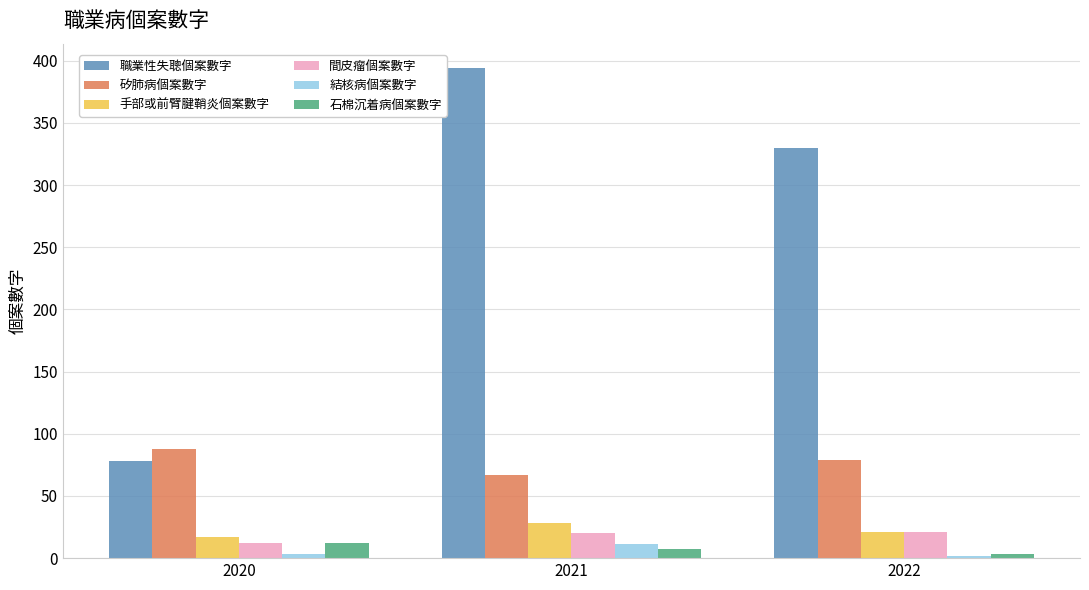

Are the bars grouped side by side (vs. stacked)?

Yes